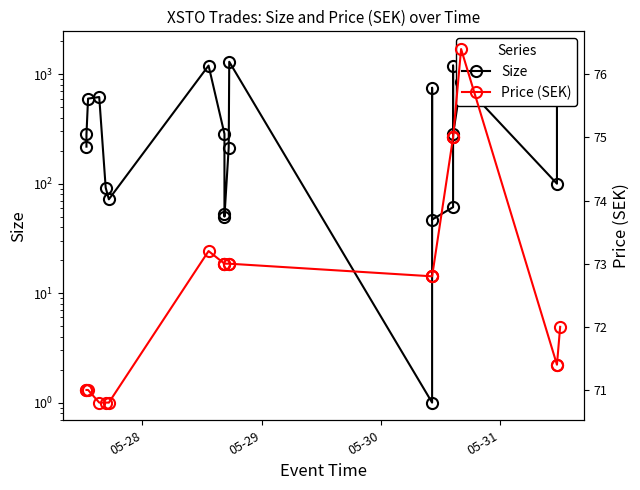

Which series has the widest spread of values?

Size